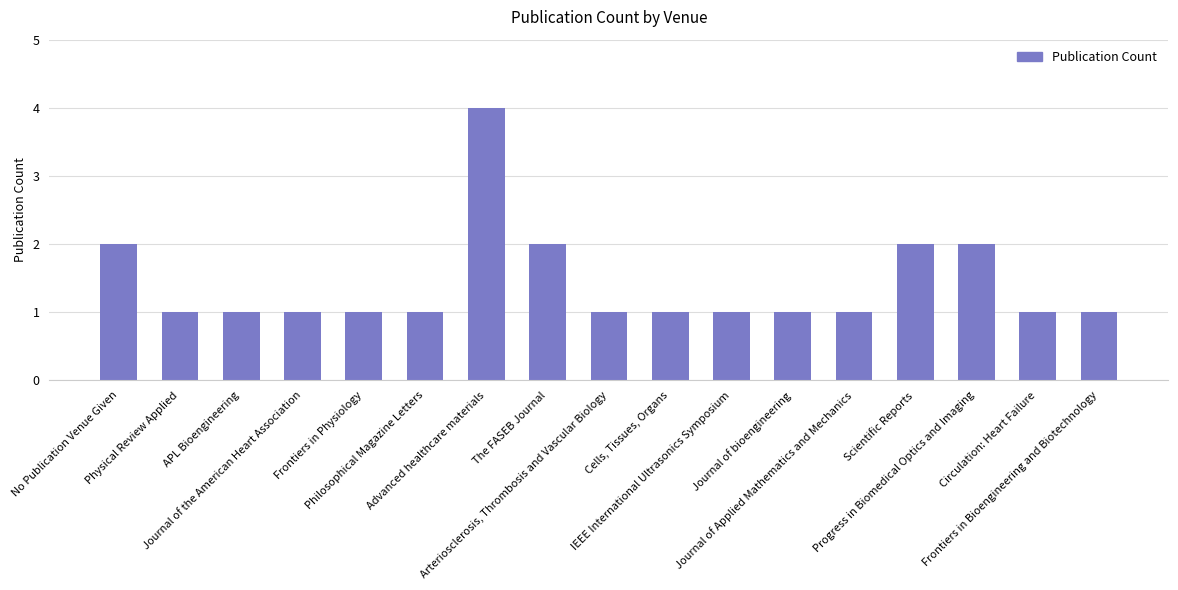

What is the sum of all values?

24